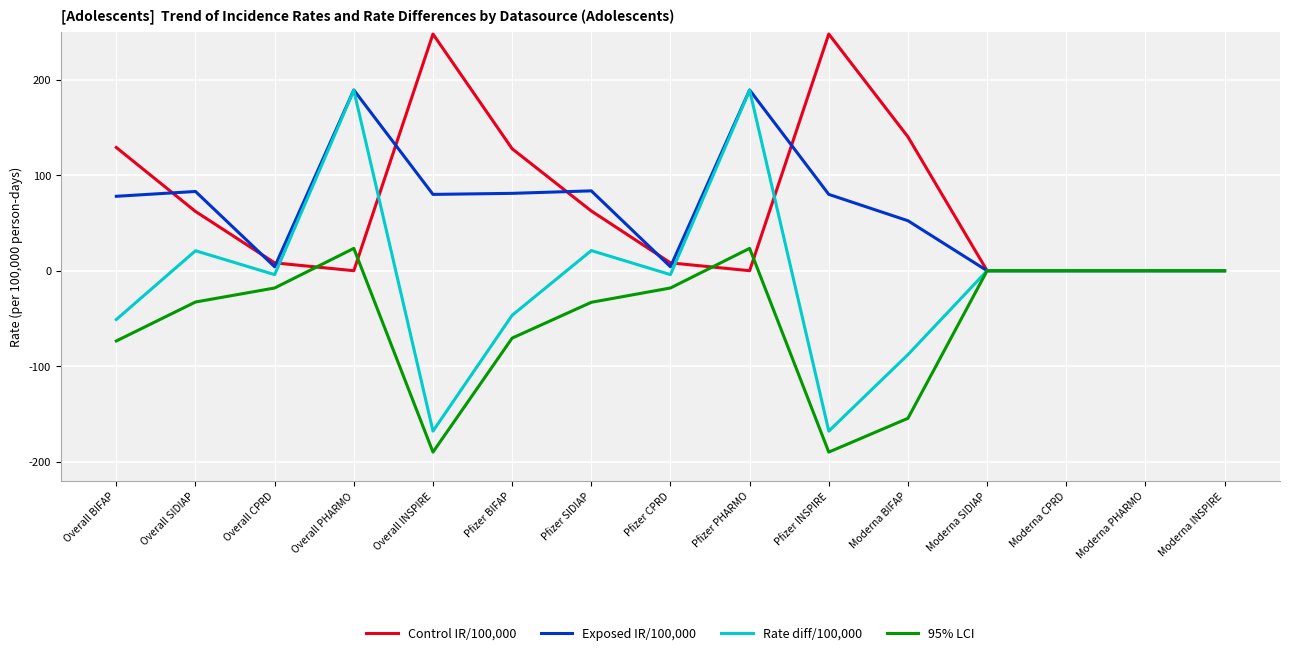

Is the value of Control IR/100,000 at Pfizer INSPIRE greater than the value of 95% LCI at Moderna BIFAP?

Yes